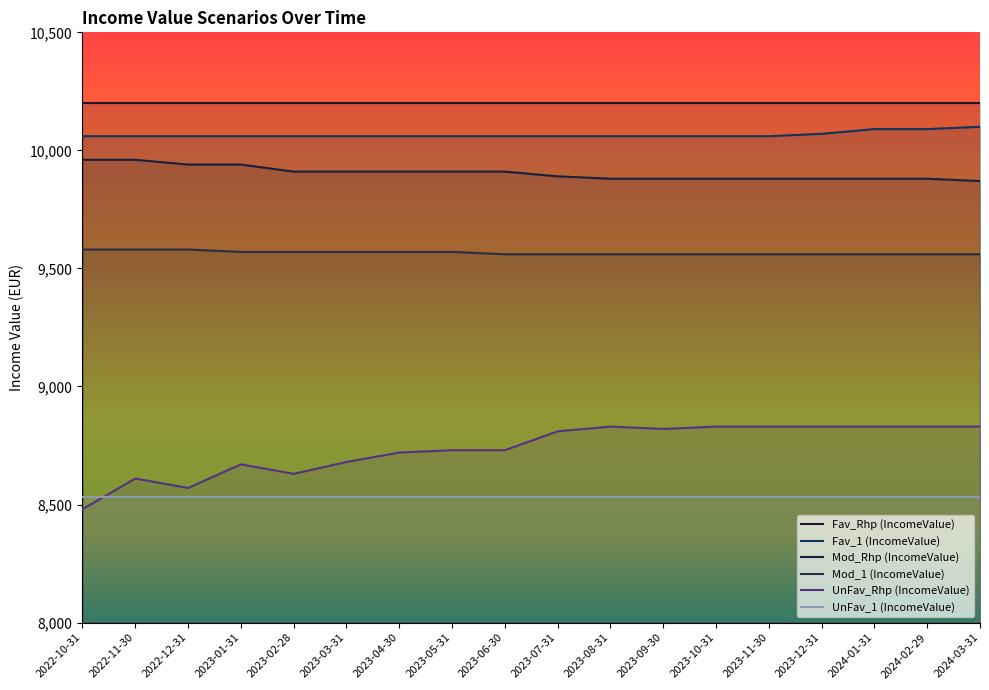

How many lines are shown in the chart?

6